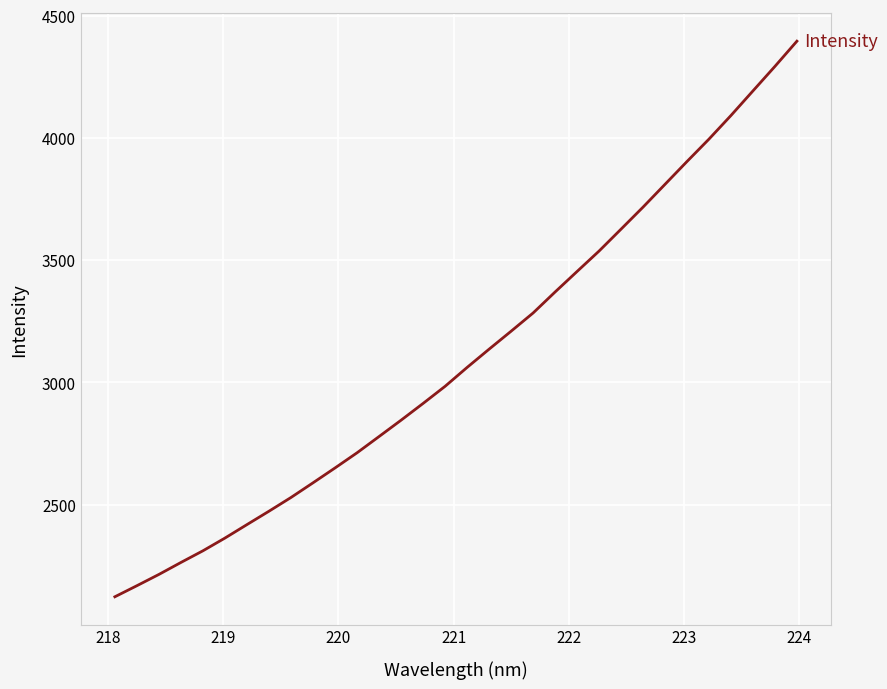

What is the difference between the maximum and minimum values?

2273.0